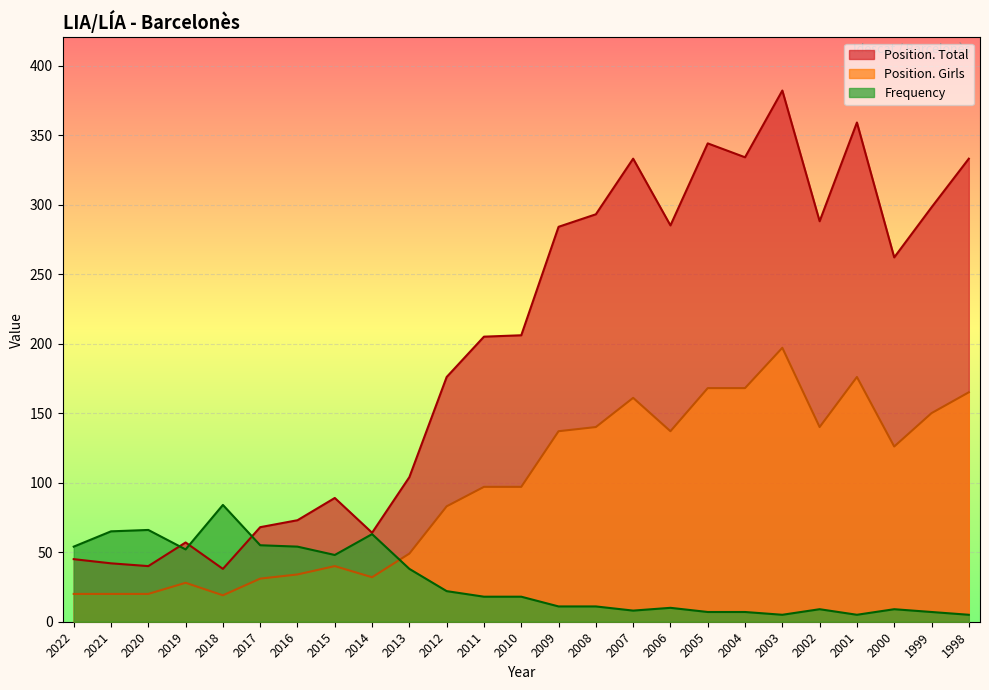

Reading left to right, what are all the values shown in this chart?

Frequency: 54	65	66	52	84	55	54	48	63	38	22	18	18	11	11	8	10	7	7	5	9	5	9	7	5
Position. Total: 45	42	40	57	38	68	73	89	64	104	176	205	206	284	293	333	285	344	334	382	288	359	262	298	333
Position. Girls: 20	20	20	28	19	31	34	40	32	49	83	97	97	137	140	161	137	168	168	197	140	176	126	150	165